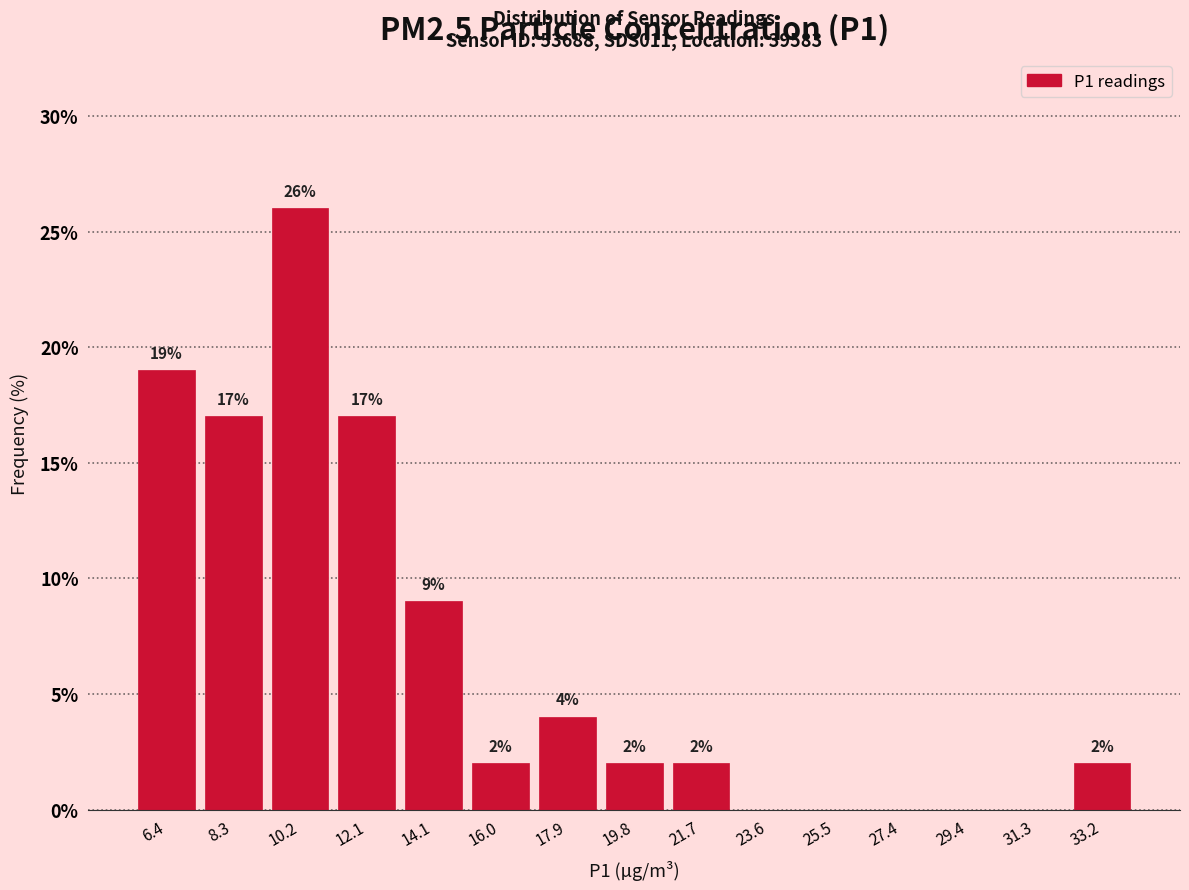

Over which range of the x-axis is the bar tallest?

9.2 to 11.2